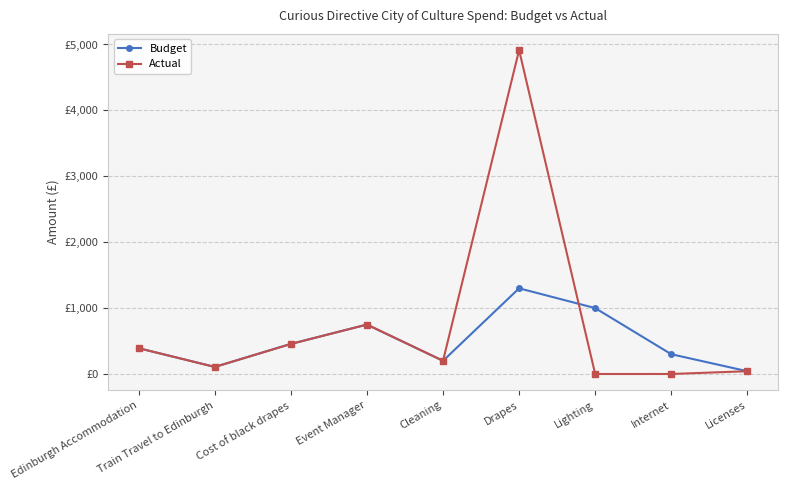

At which category is the sum across all series the highest?

Drapes